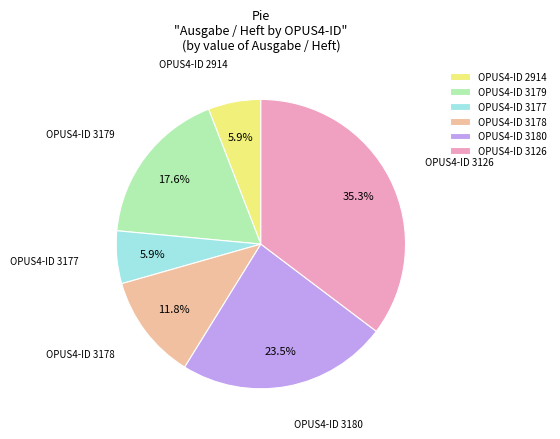

To the nearest percent, what is the difference between the largest and smallest slice percentages?

29%